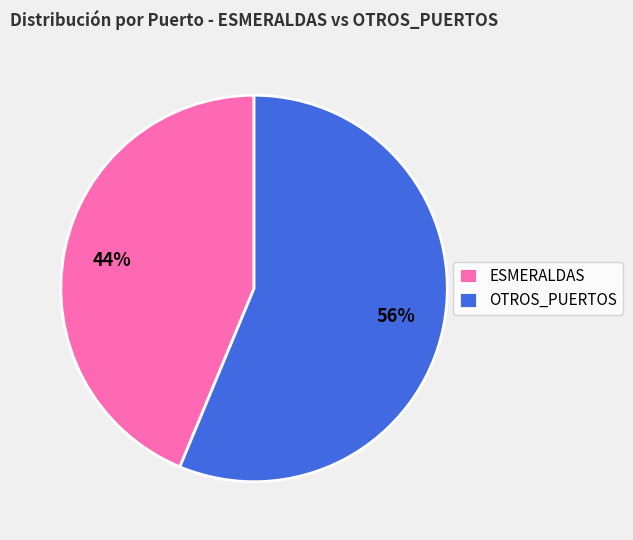

Approximately how many times larger is the value at OTROS_PUERTOS compared to ESMERALDAS?

1.3